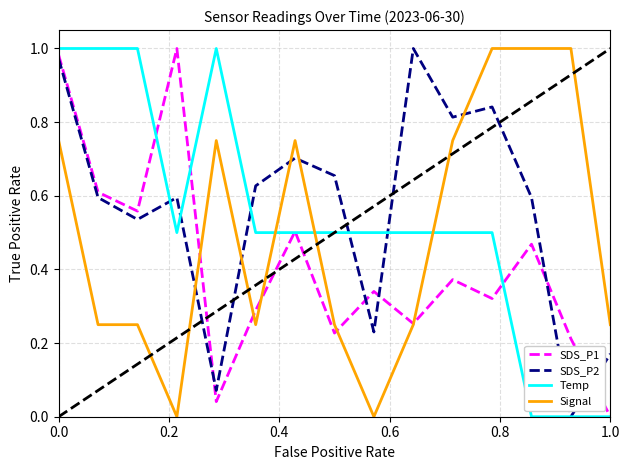

Which series ends up on top after the final intersection of Signal and SDS_P2?

Signal